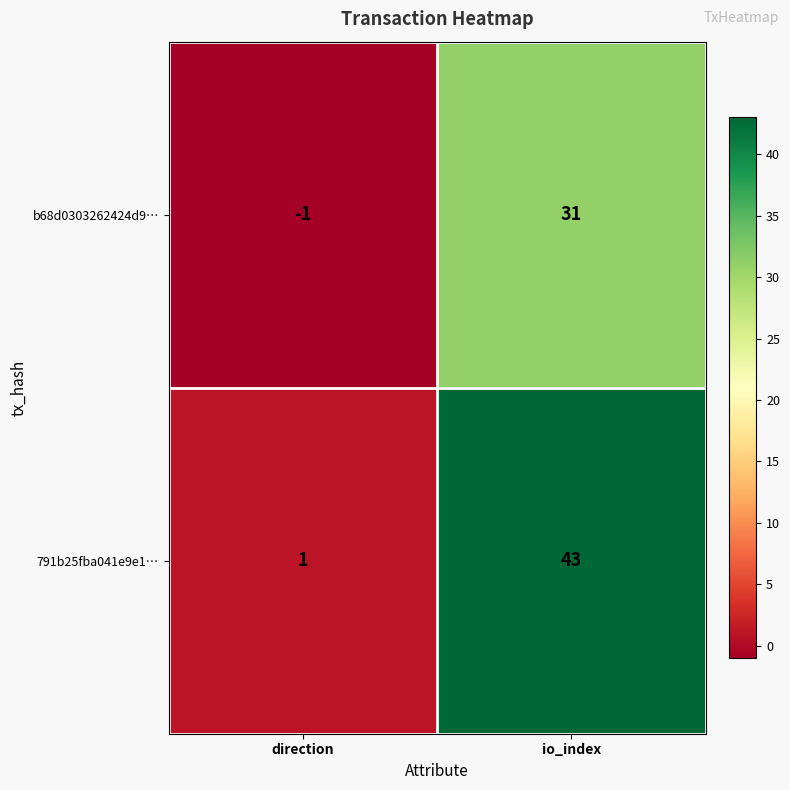

At which label is b68d0303262424d9… closest to 15?

direction